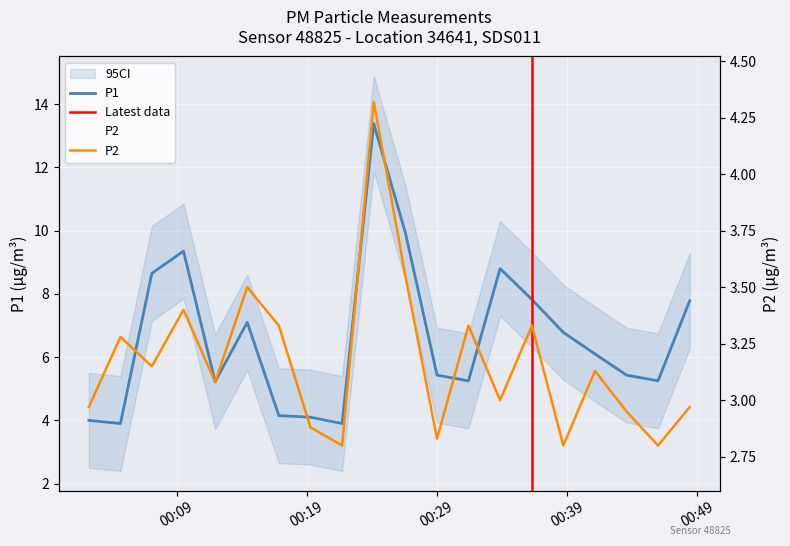

How many values in the P1 series are below 6?

10